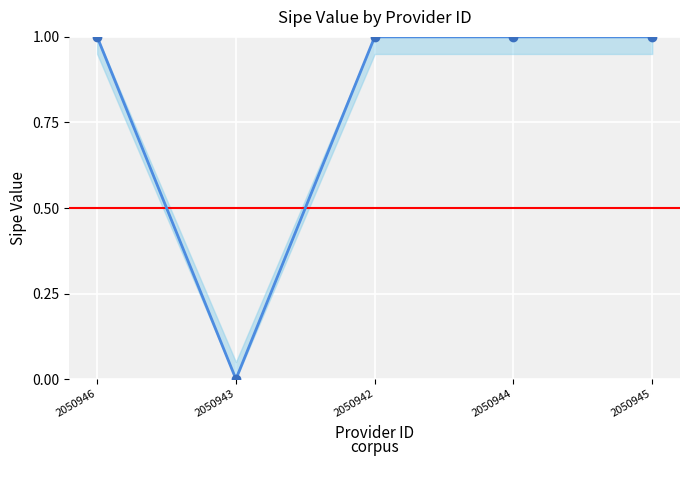

Reading left to right, extract all data points from this chart.

2050946=1	2050943=0	2050942=1	2050944=1	2050945=1